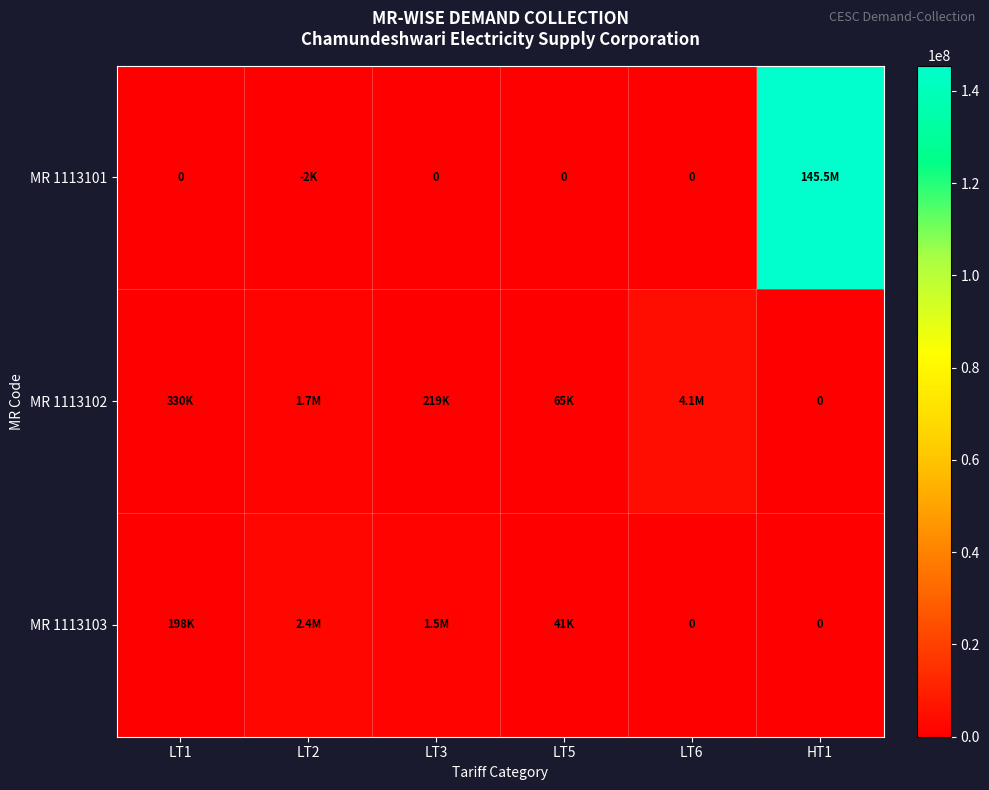

What is the difference between the maximum and minimum values in the MR 1113102 series?

4096919.0